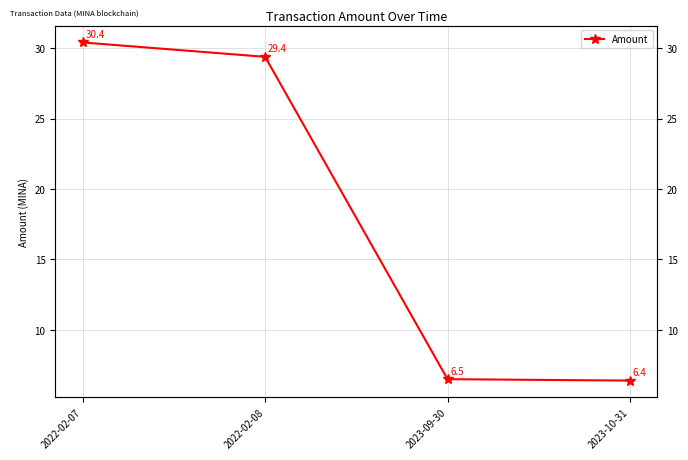

What is the label of the 1st point from the left?

2022-02-07